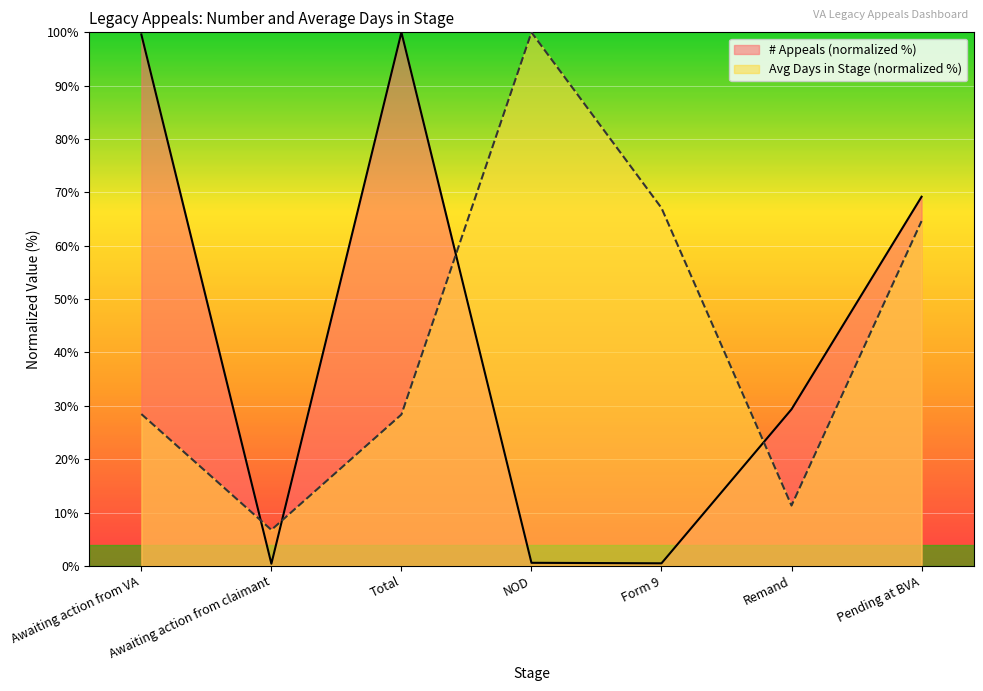

Read the Average Days in Stage value at Total.

28.4